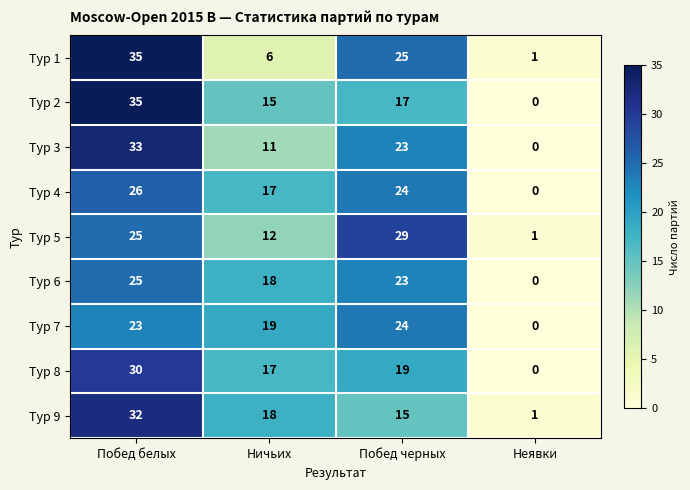

What is the average value of the Тур 4 series?

17